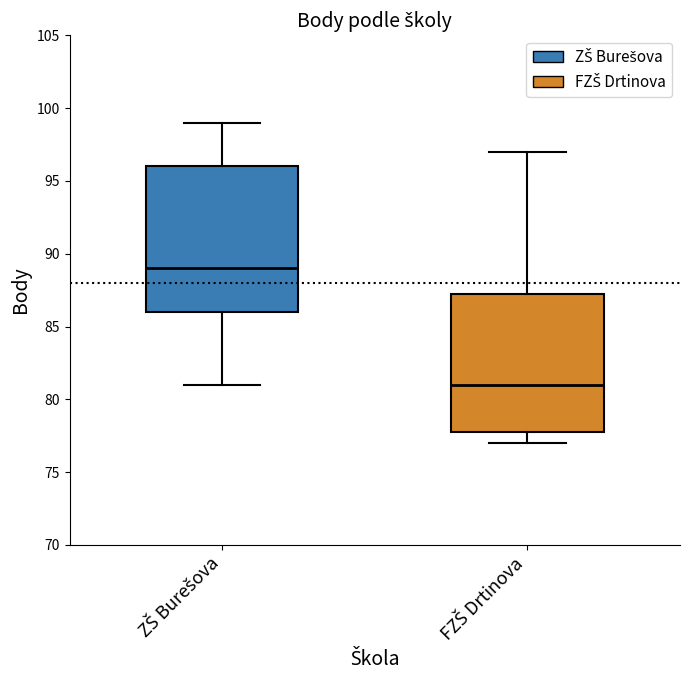

Reading left to right, transcribe this box plot: for each box, give where its median line is, the range the box spans, and where its two whiskers end, as read against the y-axis. The values are not printed on the chart, so give them approximately, as read against the axis.

ZŠ Burešova: median 89.0, box 86.0 to 96.0, whiskers 81.0 to 99.0
FZŠ Drtinova: median 81.0, box 78.0 to 87.5, whiskers 77.0 to 97.0